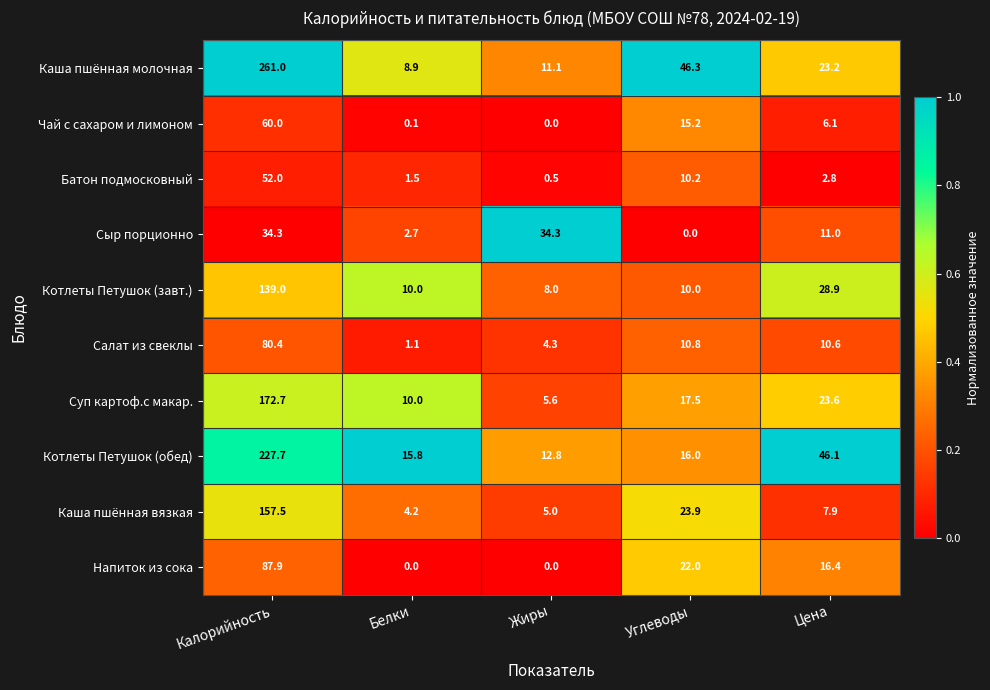

What is the spread (max minus min) of values at Белки?

15.8